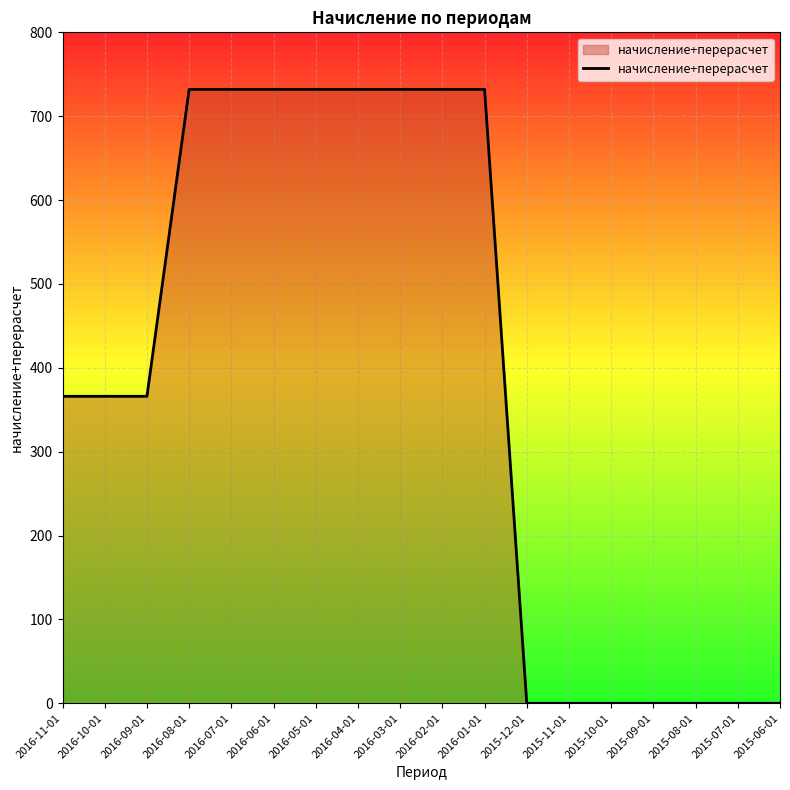

What is the difference between the maximum and minimum values?

732